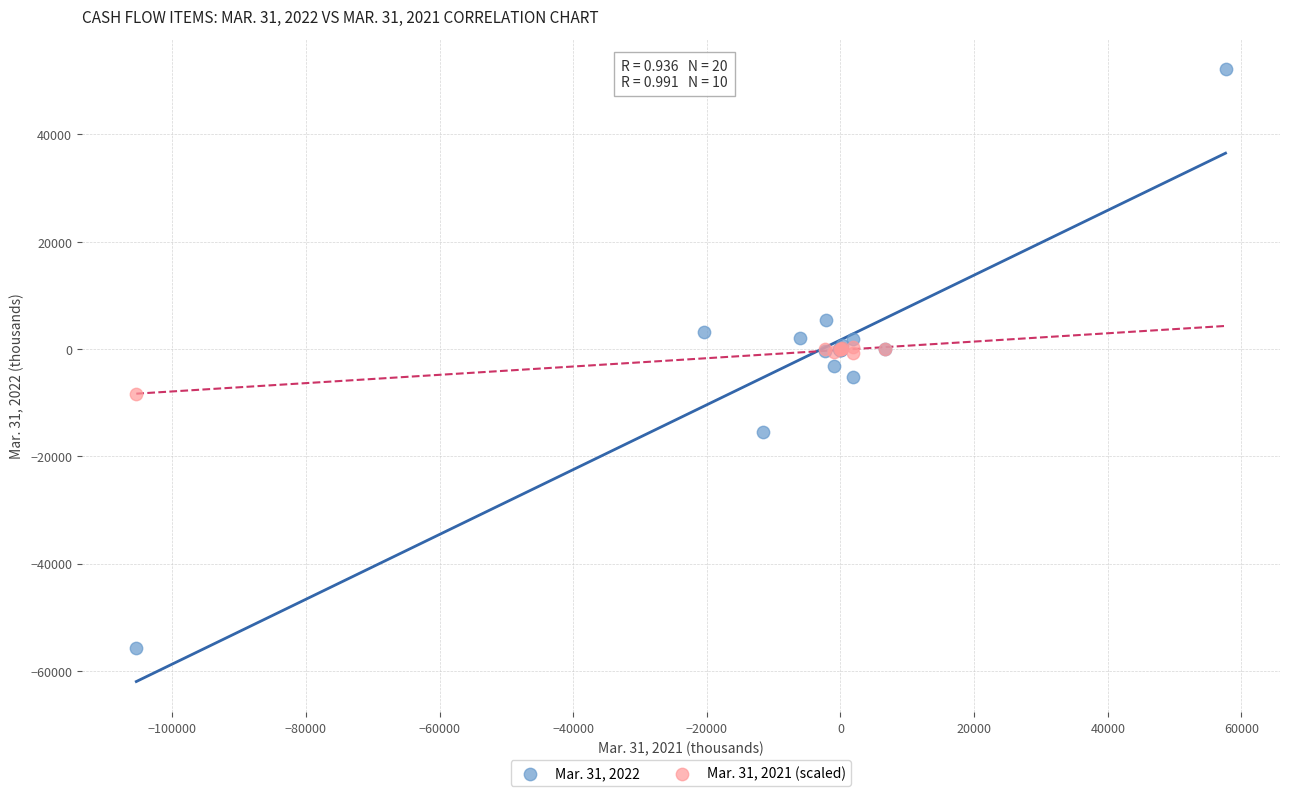

Which series reaches the maximum Y coordinate?

Mar. 31, 2022